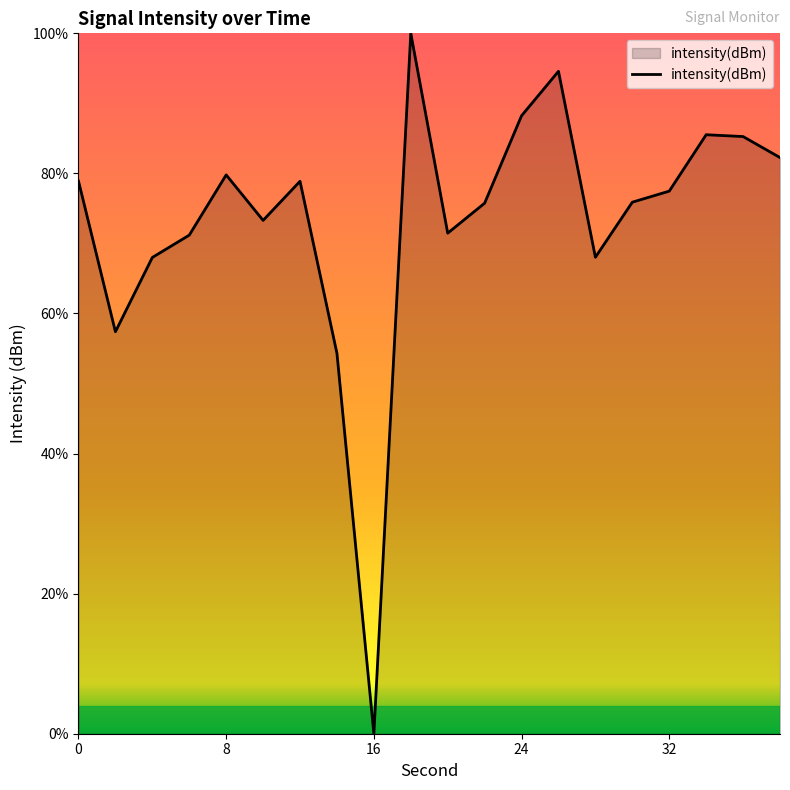

What is the maximum value shown in the chart?

100.0